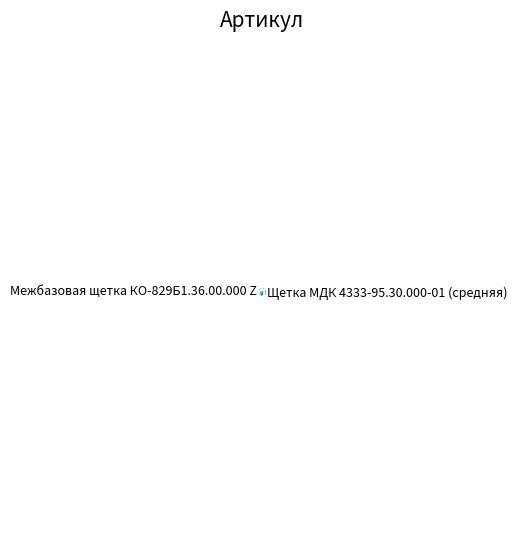

Which has a higher value, Межбазовая щетка КО-829Б1.36.00.000 Z or Щетка МДК 4333-95.30.000-01 (средняя)?

Щетка МДК 4333-95.30.000-01 (средняя)